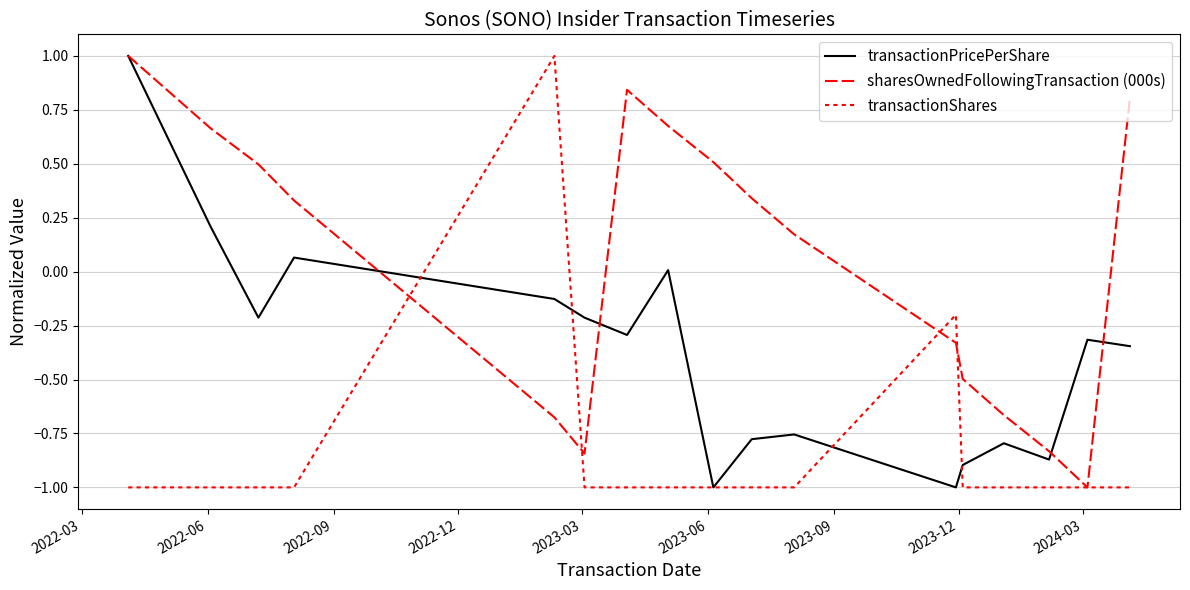

How many lines are shown in the chart?

3